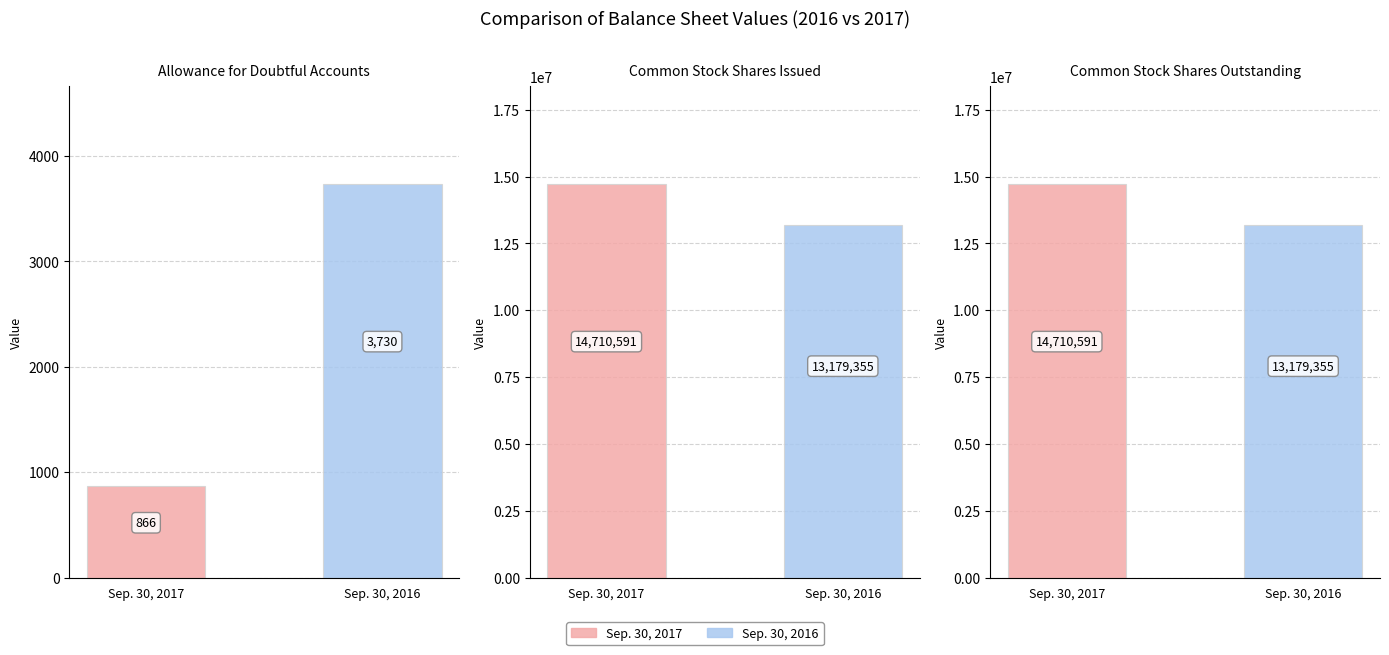

Which category has the lowest value in the Sep. 30, 2017 series?

Allowance for doubtful accounts